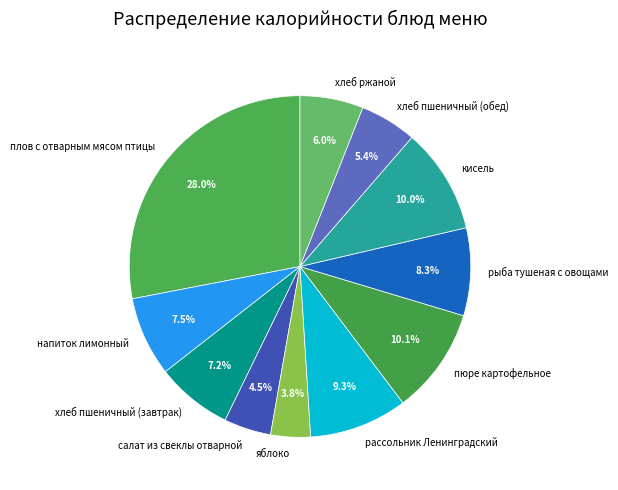

Which category has the biggest portion of the pie?

плов с отварным мясом птицы